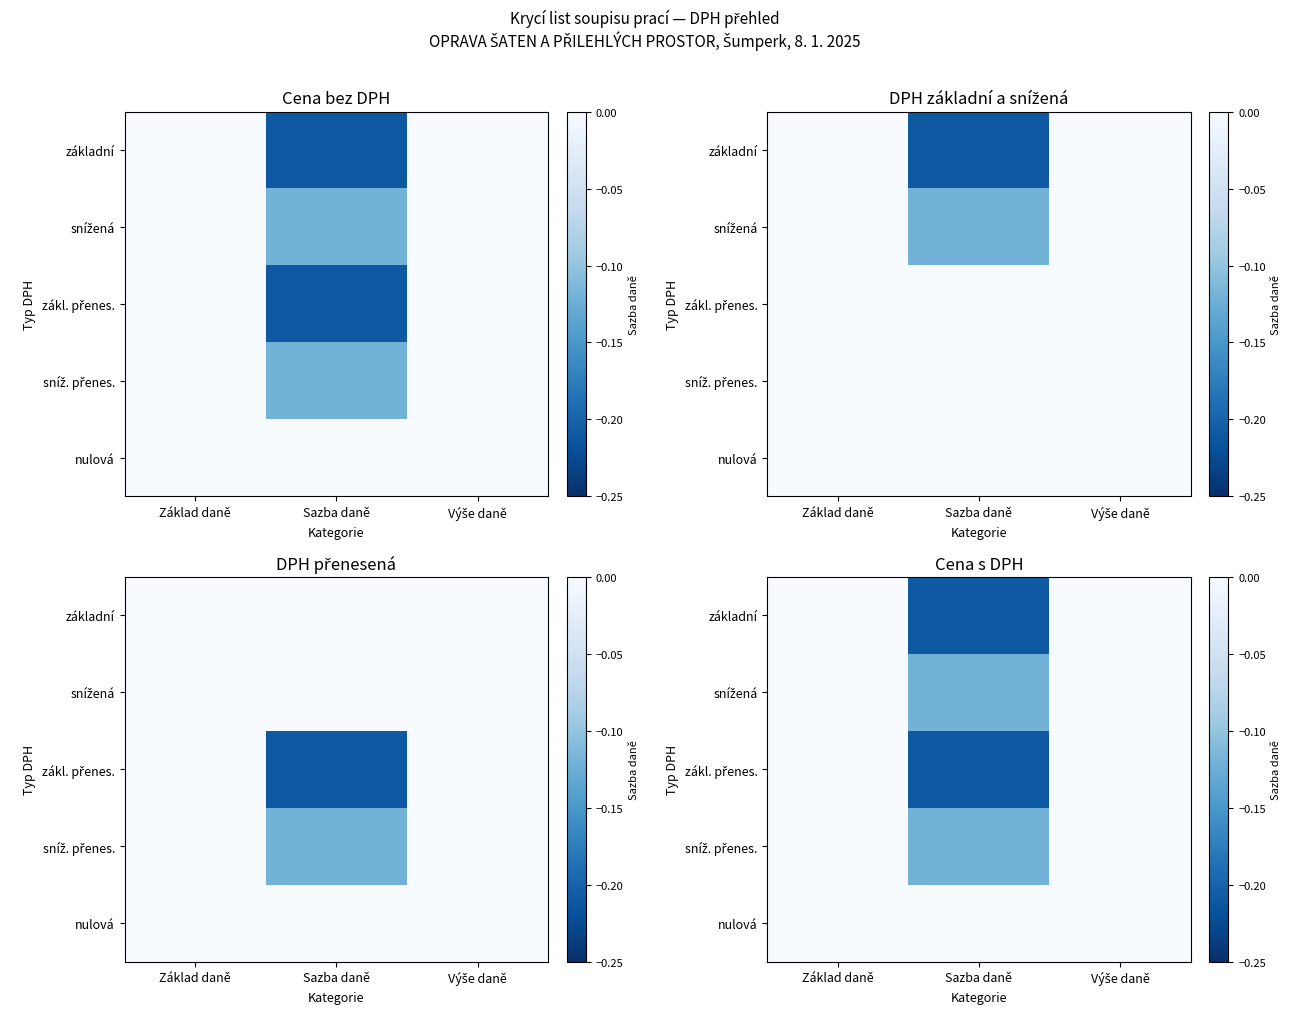

At which label is základní closest to 0?

Základ daně